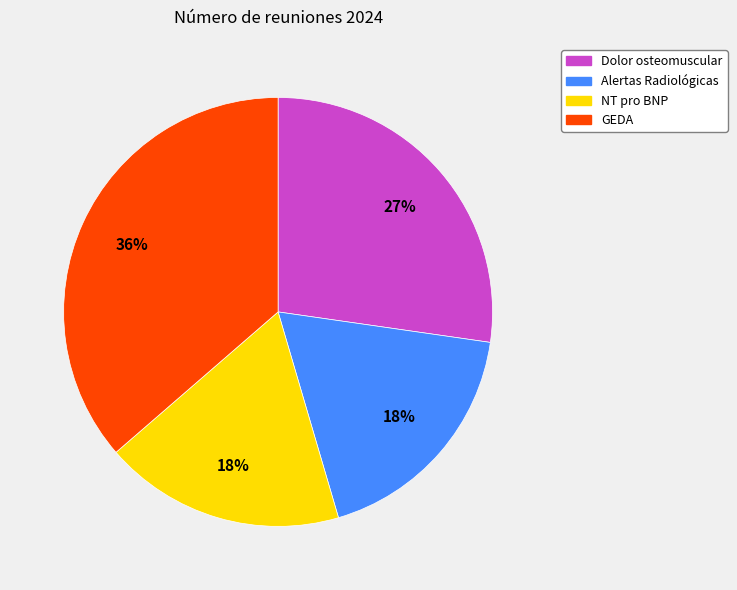

What is the largest slice in the pie chart?

GEDA